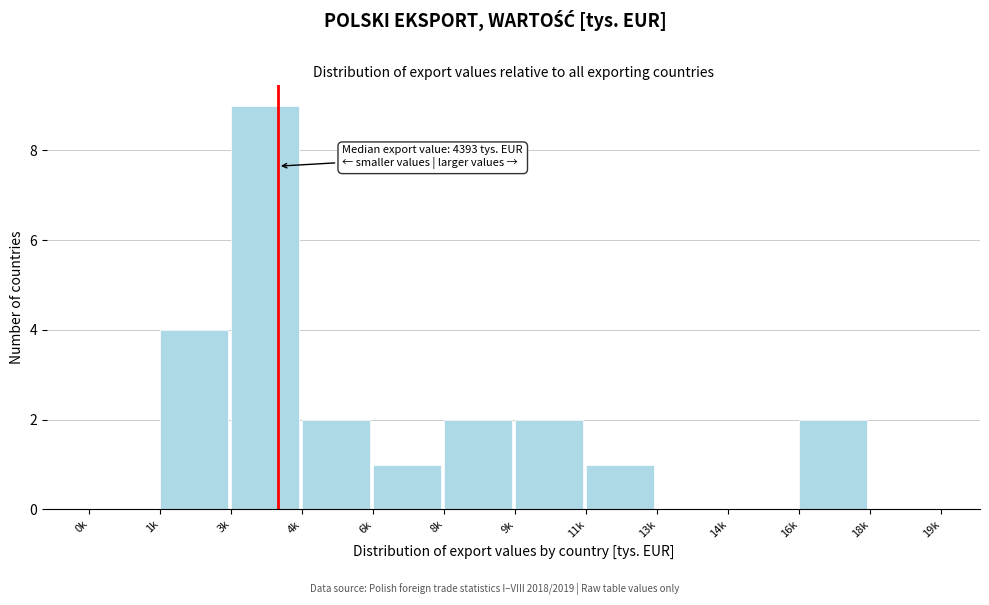

Reading right to left, transcribe all the data shown in this chart.

18k=0	16k=2	14k=0	13k=0	11k=1	9k=2	8k=2	6k=1	4k=2	3k=9	1k=4	0k=0